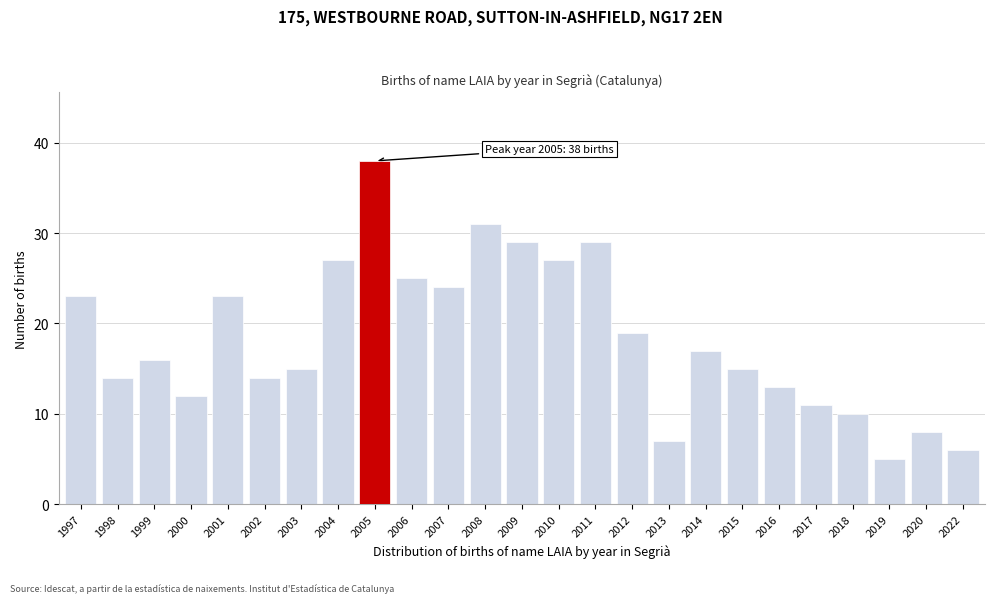

Reading right to left, transcribe all the data shown in this chart.

2022=6	2020=8	2019=5	2018=10	2017=11	2016=13	2015=15	2014=17	2013=7	2012=19	2011=29	2010=27	2009=29	2008=31	2007=24	2006=25	2005=38	2004=27	2003=15	2002=14	2001=23	2000=12	1999=16	1998=14	1997=23